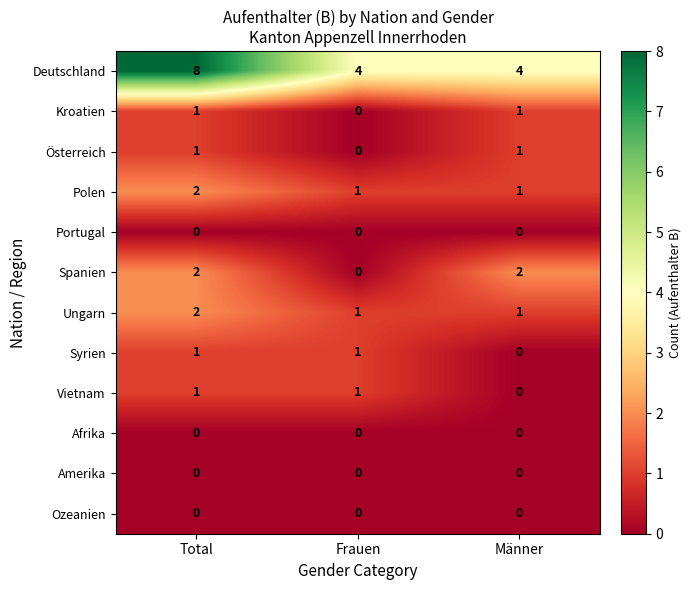

Which series has the largest range (max minus min)?

Deutschland